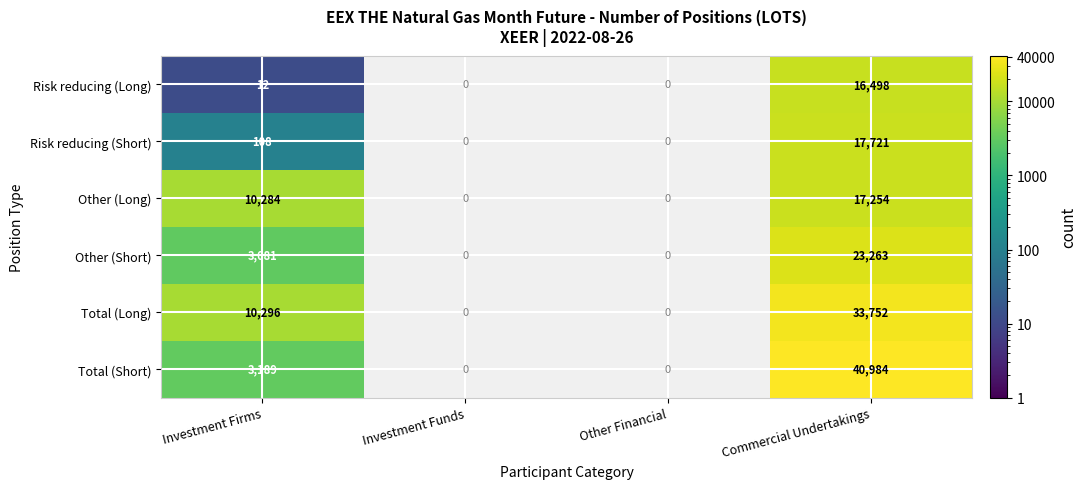

What is the smallest value displayed?

12.0